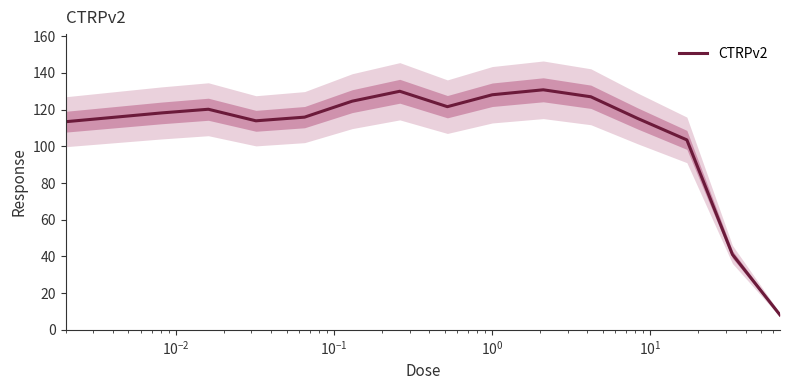

What is the minimum value for CTRPv2?

8.1